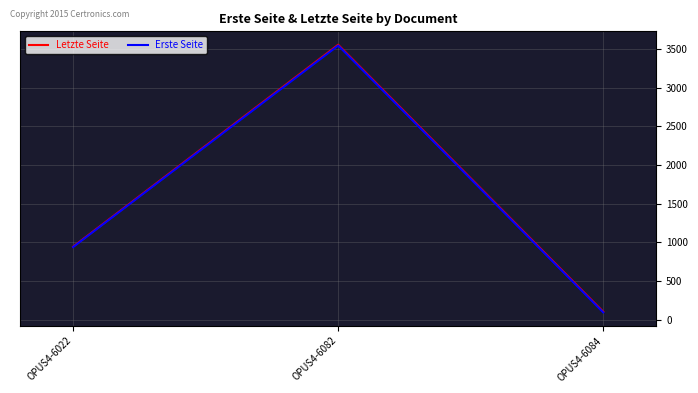

What are all the series names shown in the legend?

Letzte Seite, Erste Seite